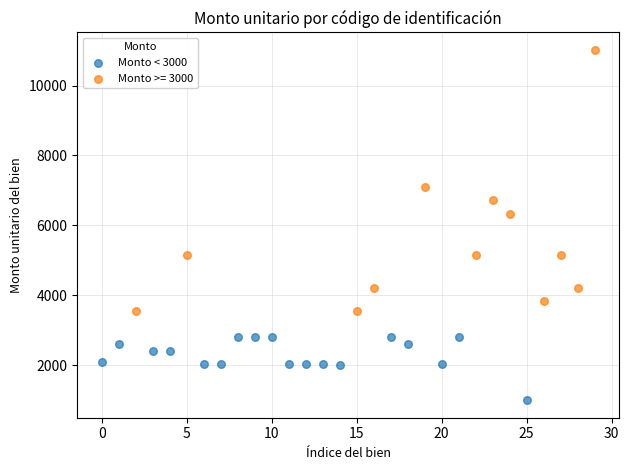

Which series contains the highest Y value?

Monto >= 3000